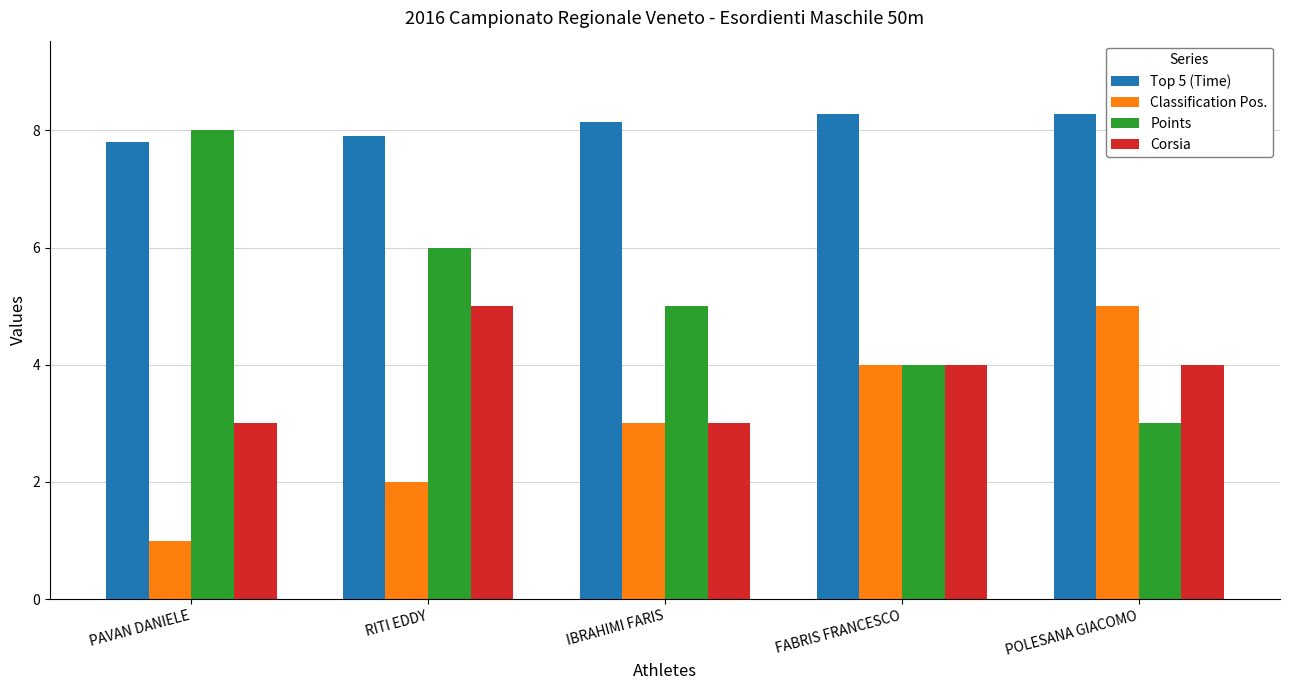

True or false: Top 5 (Time) has a value of 3.1 at FABRIS FRANCESCO.

False